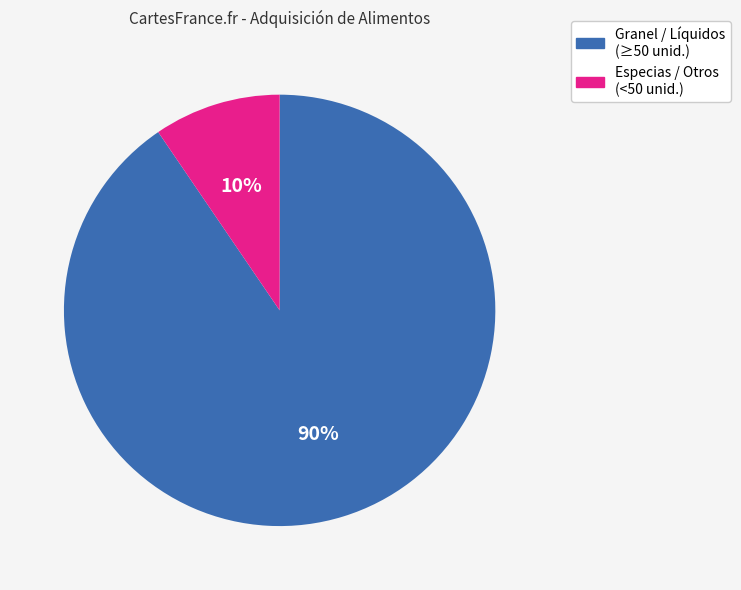

Is there a majority slice in this chart?

Yes